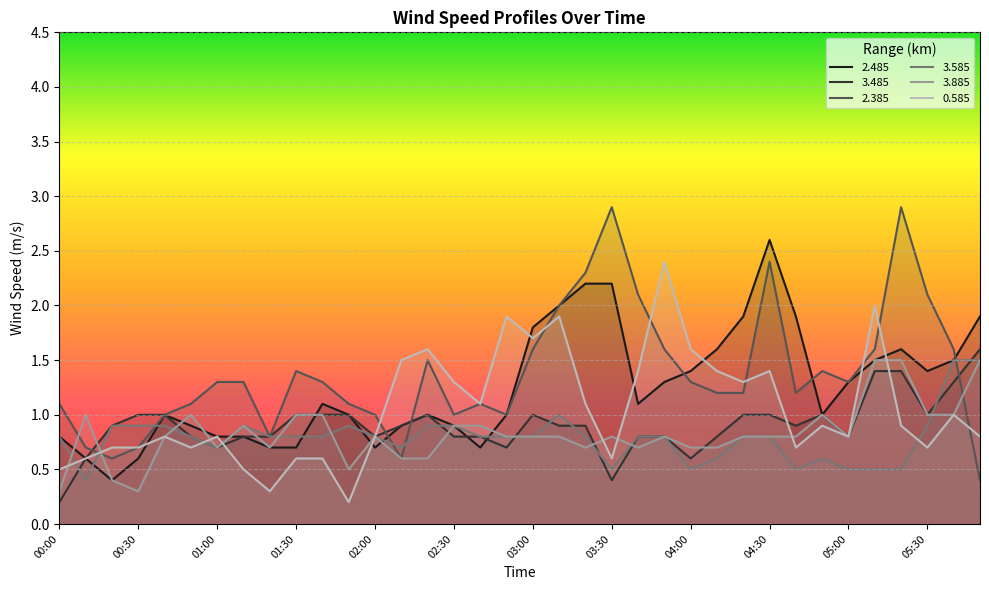

How many interior local valleys does the 3.585 series have?

6